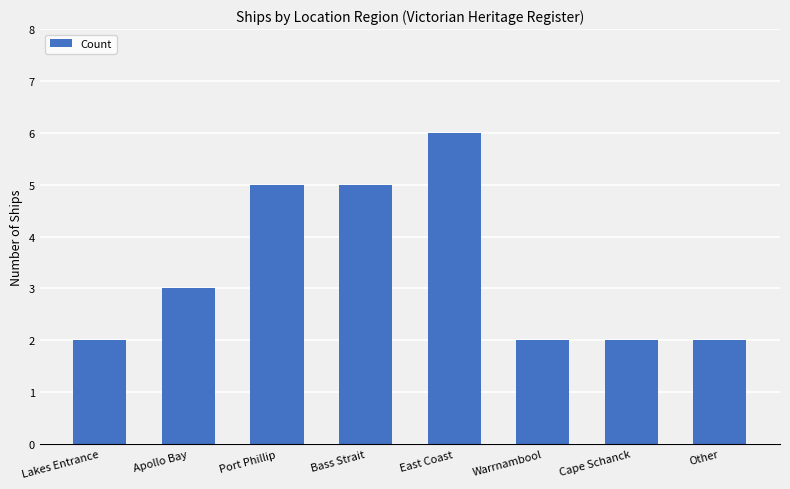

Count the number of data series in this chart.

1